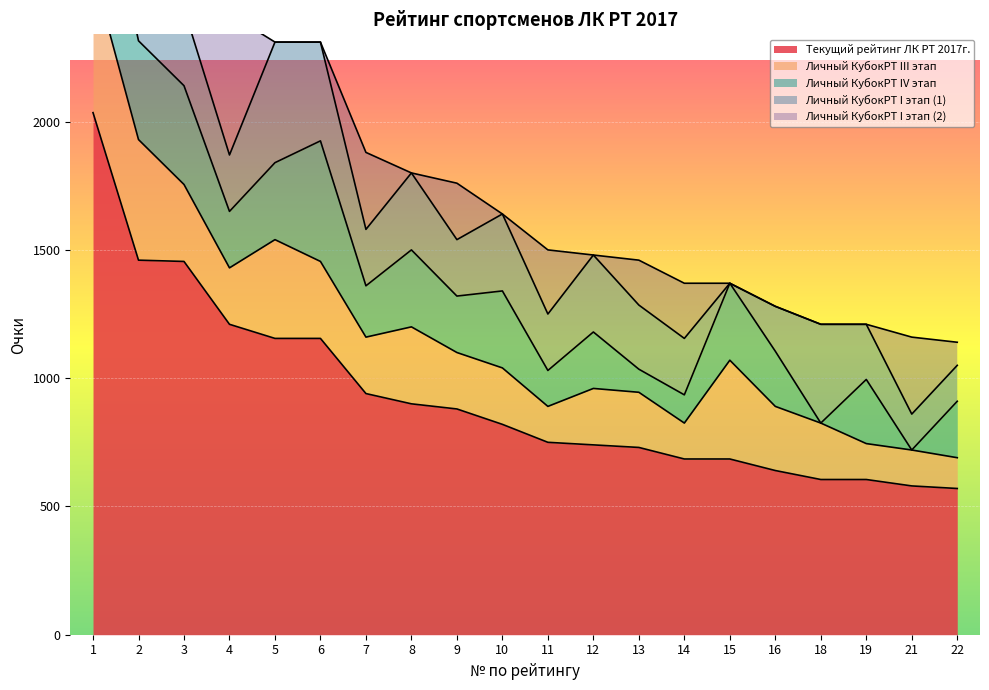

How many series are shown in this chart?

5